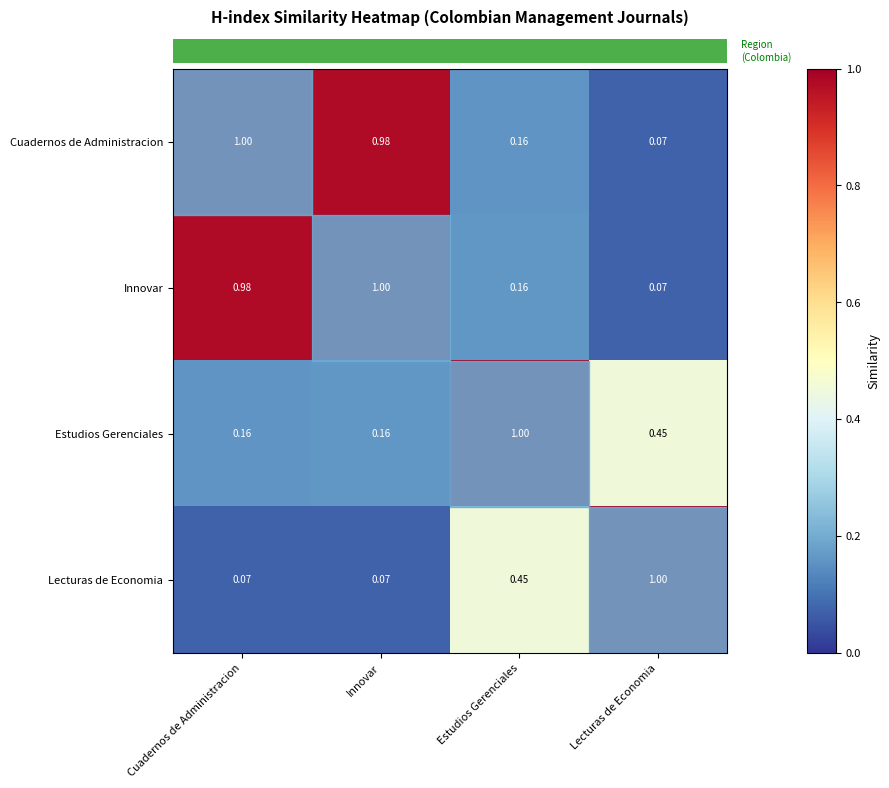

At which label is Innovar closest to 0?

Lecturas de Economia